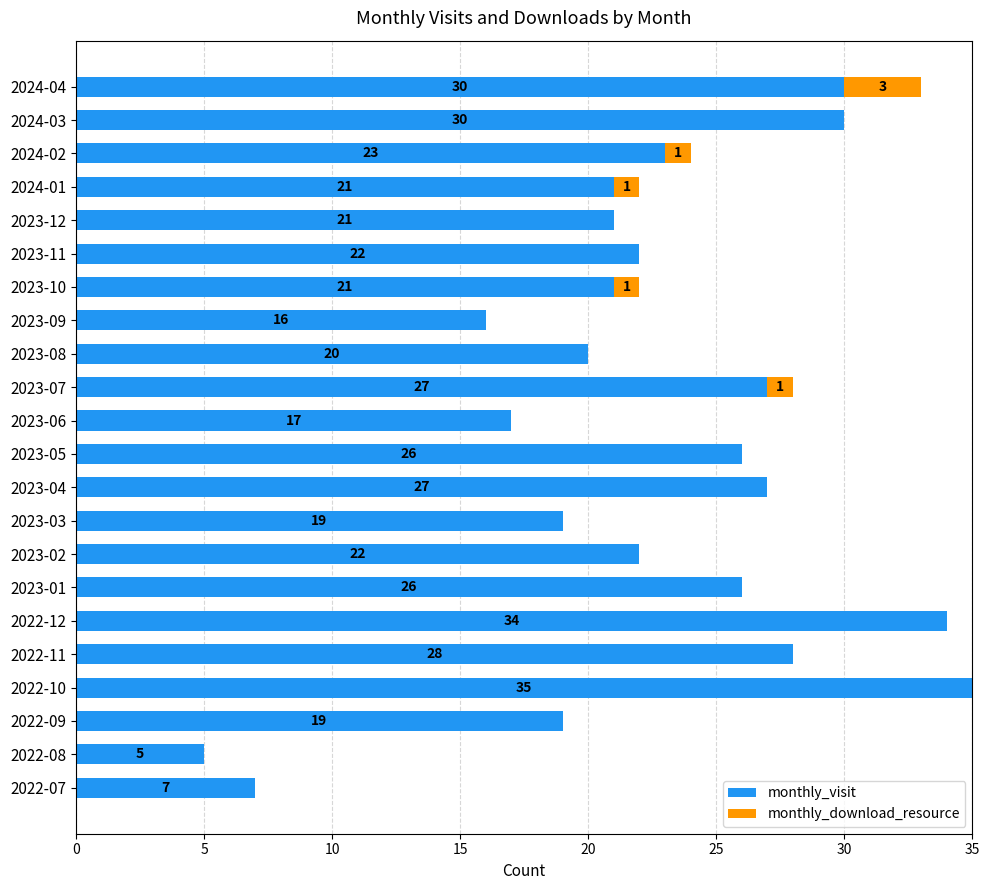

What is the approximate value of monthly_visit at 2024-03?

30